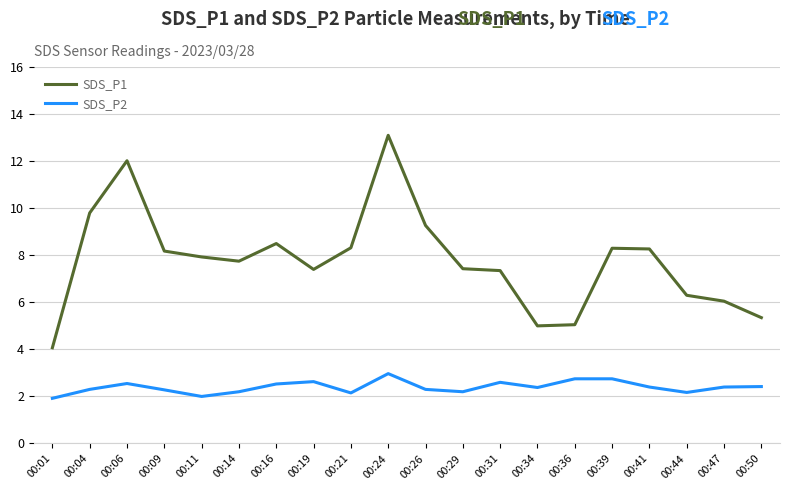

True or false: SDS_P1 and SDS_P2 cross at least once.

False